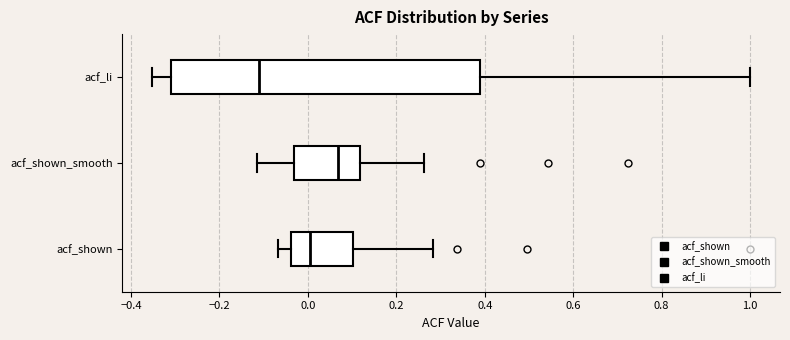

Reading bottom to top, read every box against the x-axis: the position of its median line, the range the box covers, and the ends of its whiskers. The values are not printed on the chart, so give them approximately, as read against the axis.

acf_shown: median 0.00, box -0.04 to 0.10, whiskers -0.06 to 0.28
acf_shown_smooth: median 0.06, box -0.04 to 0.12, whiskers -0.12 to 0.26
acf_li: median -0.12, box -0.30 to 0.38, whiskers -0.36 to 1.00